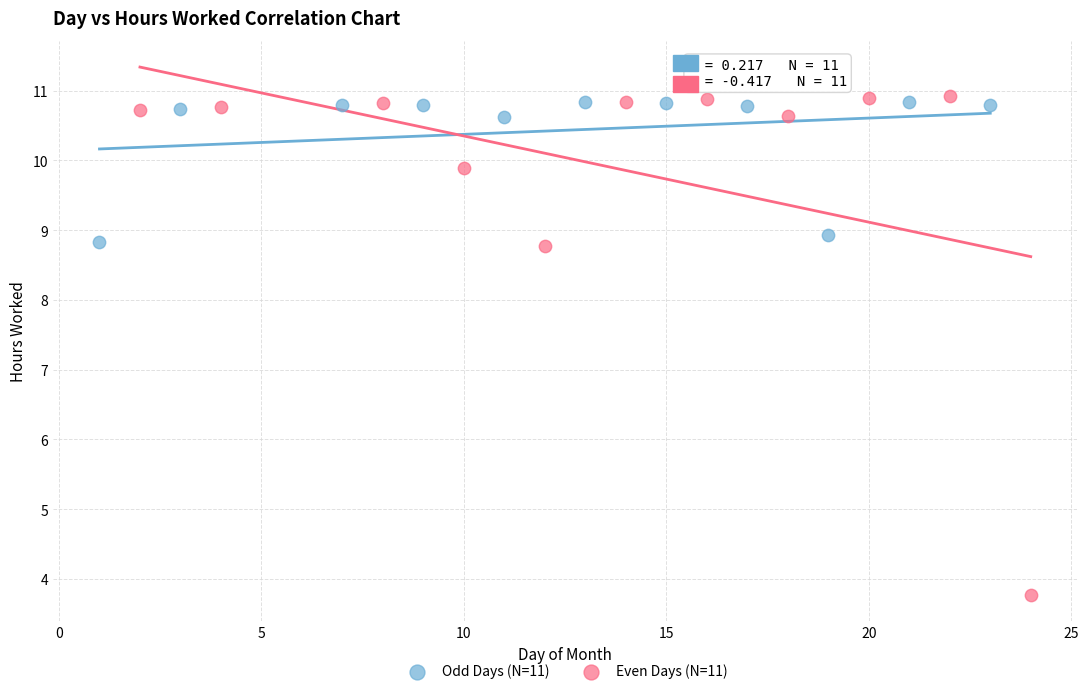

Which series has the largest Y range (max minus min)?

Even Days (N=11)